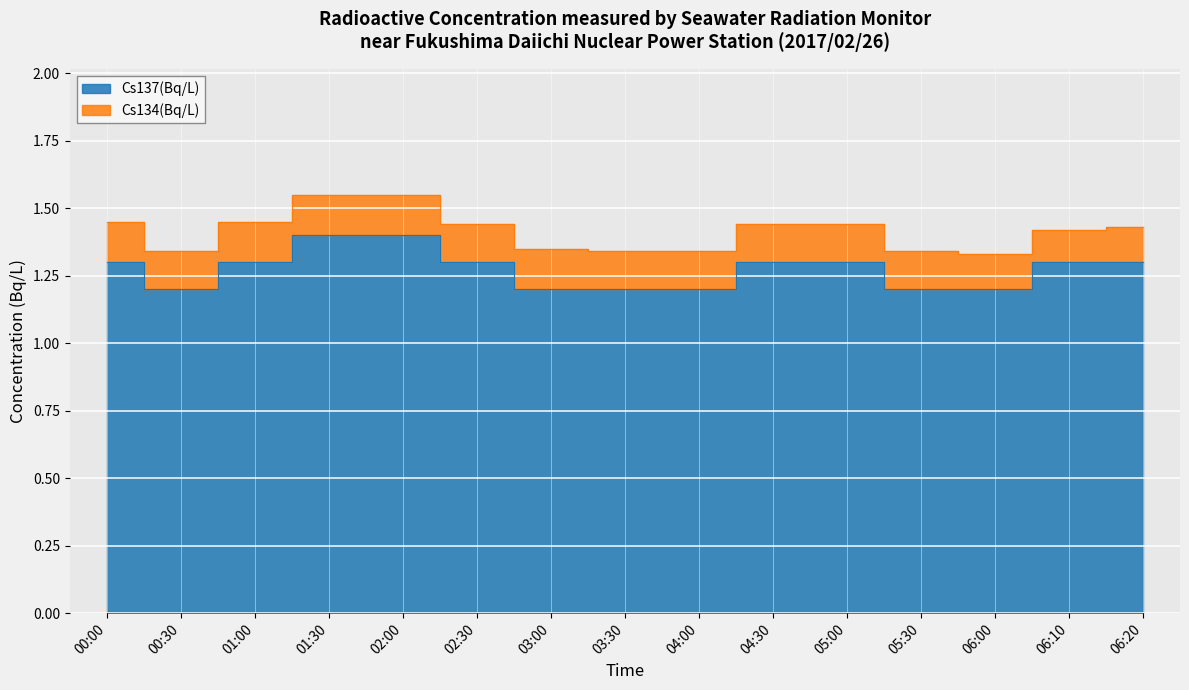

List the labels in order of value, smallest first.

00:30, 03:00, 03:30, 04:00, 05:30, 06:00, 00:00, 01:00, 02:30, 04:30, 05:00, 06:10, 06:20, 01:30, 02:00